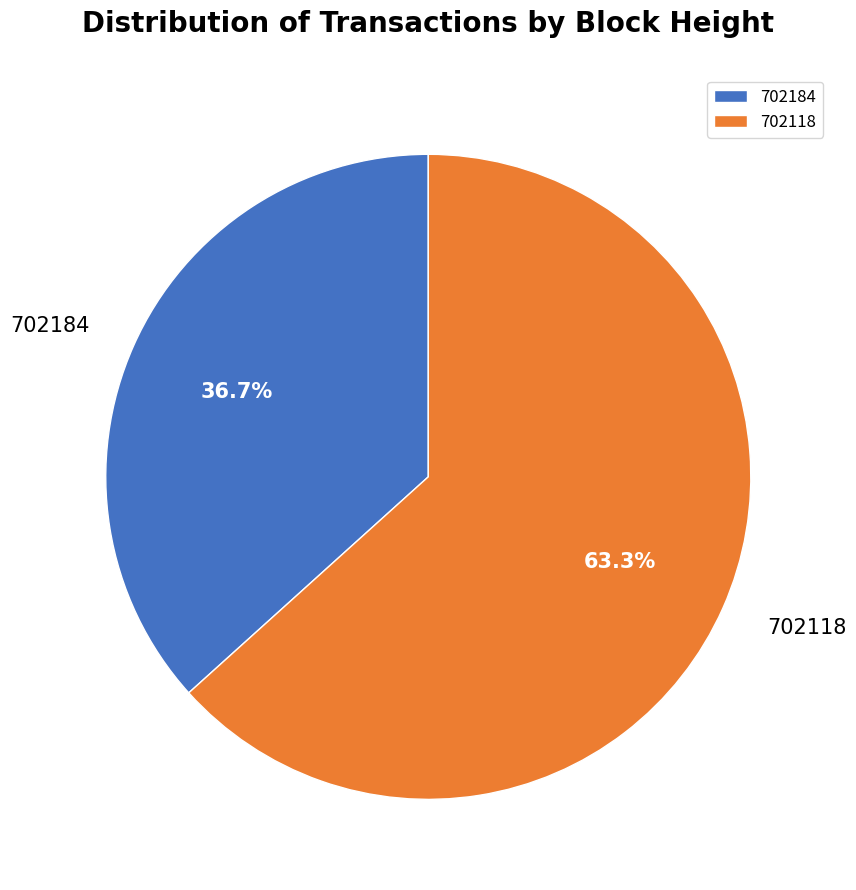

What percentage do 702118 and 702184 together represent?

100.0%